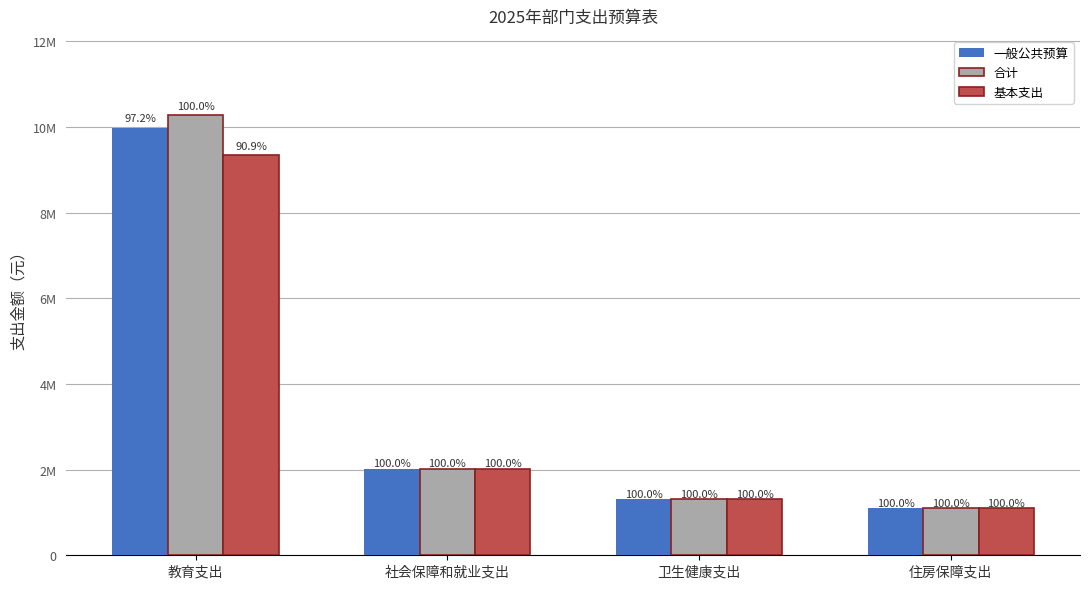

What is the minimum value shown in the chart?

1094460.0